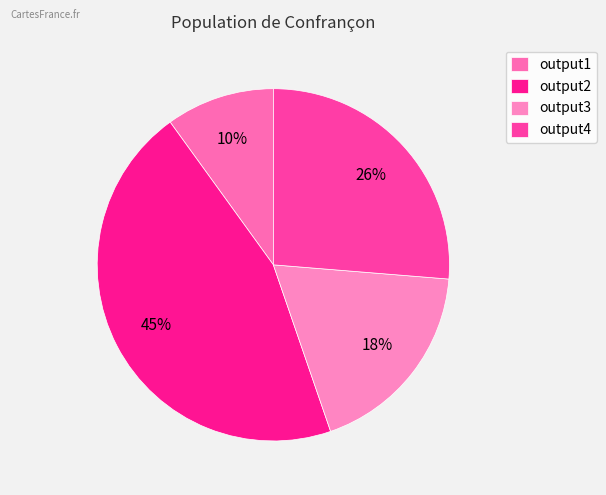

Is there any slice that represents more than half of the pie?

No